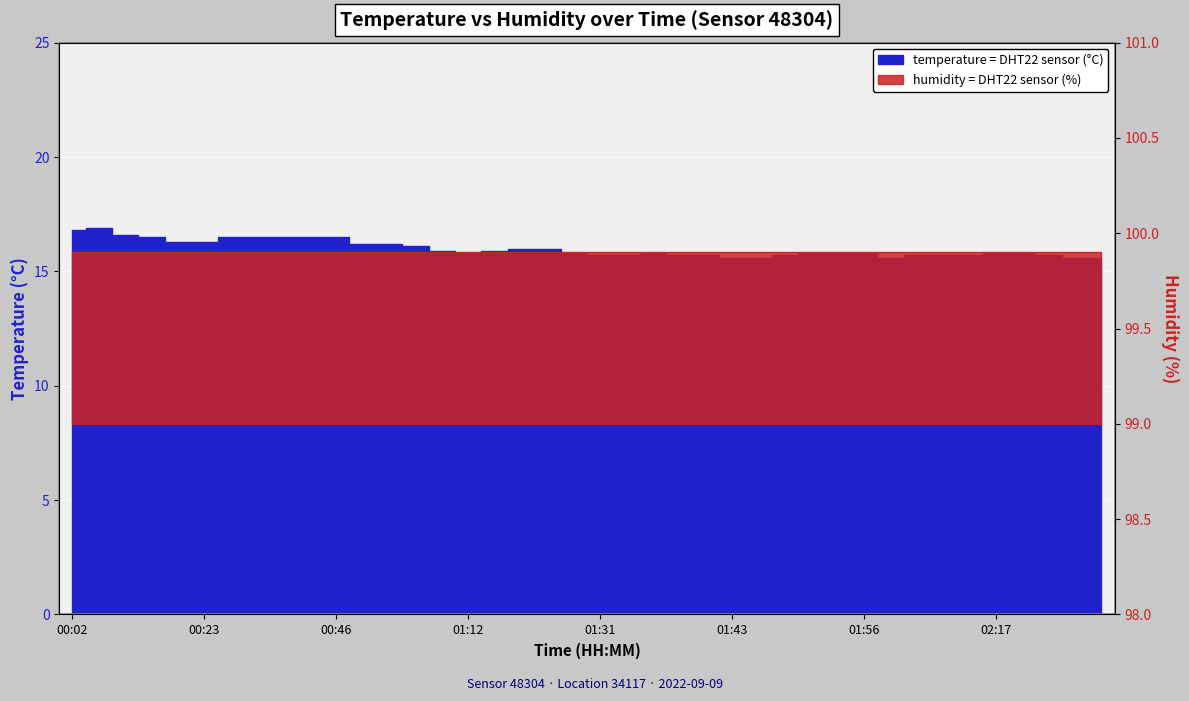

Is it true that the value at 00:31 is 16.5?

True